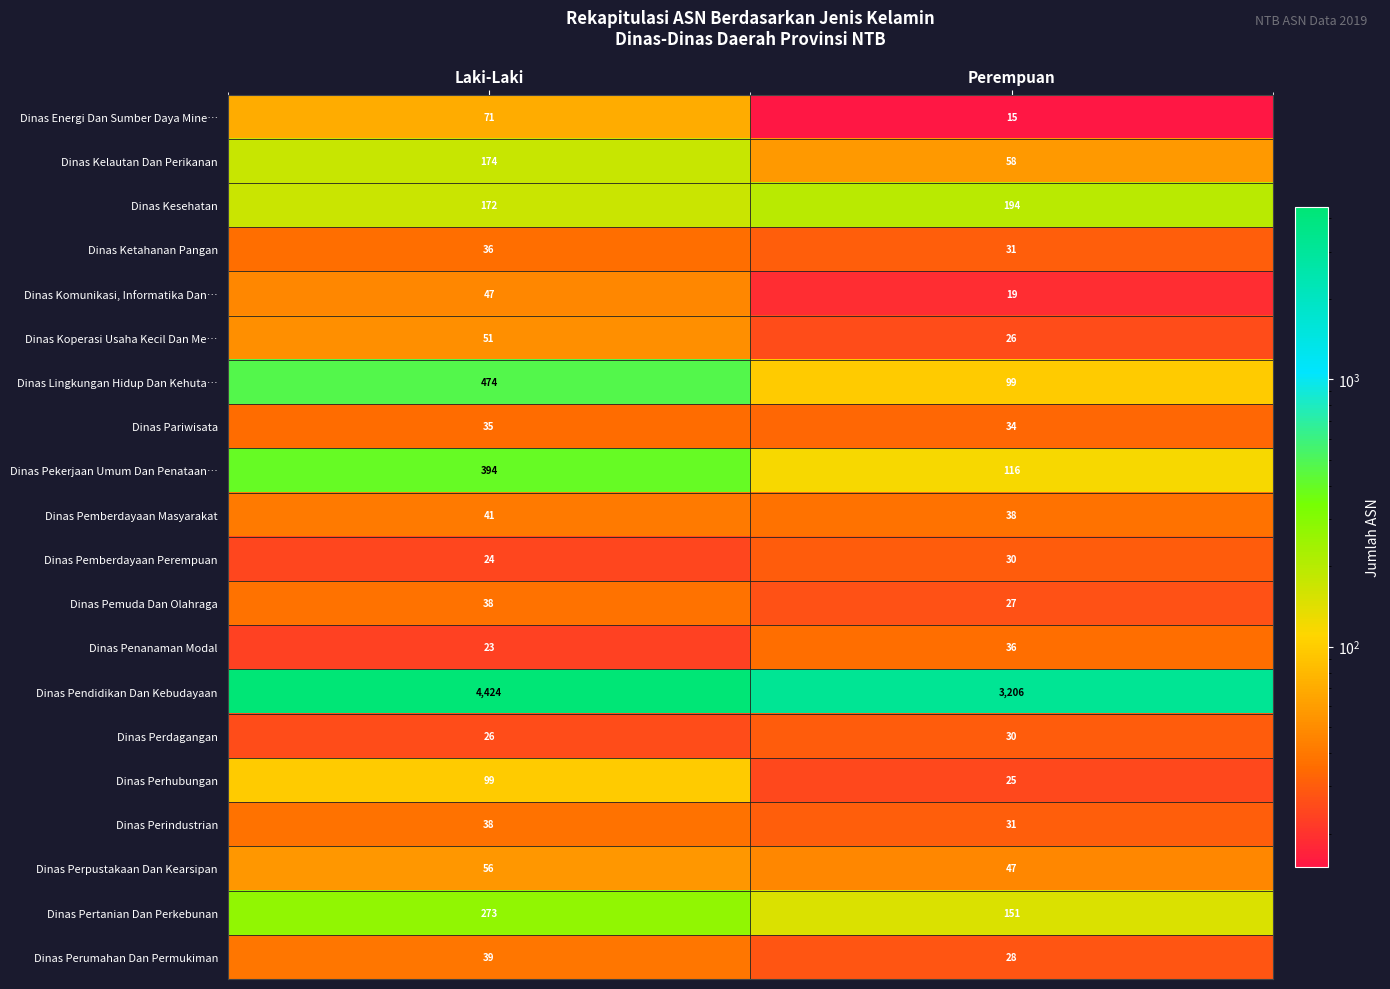

True or false: Dinas Perhubungan has a value of 38 at Laki-Laki.

False